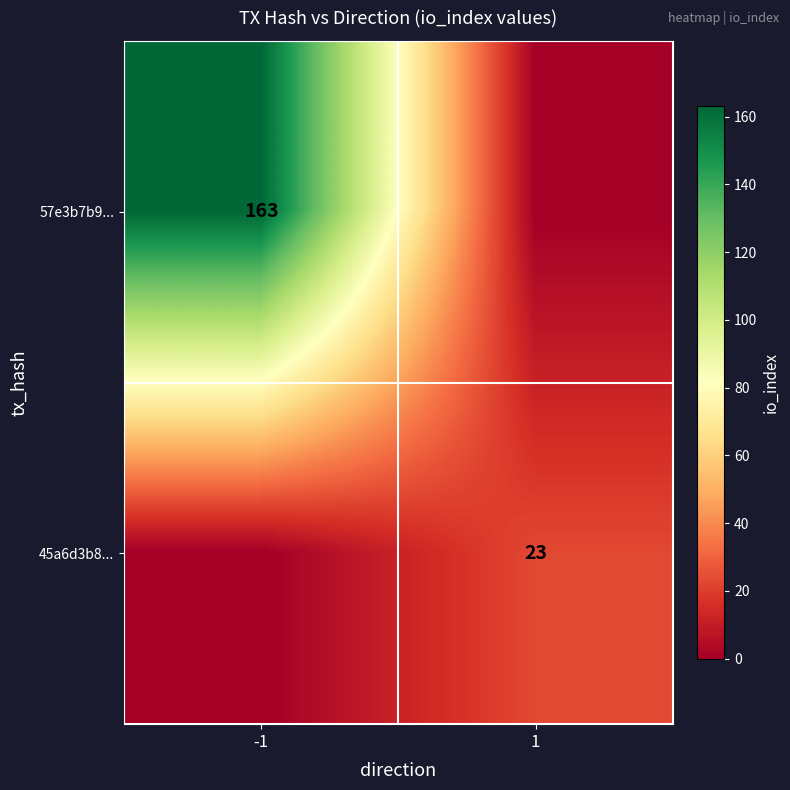

Is it true that 45a6d3b8... equals 23 at 1?

True